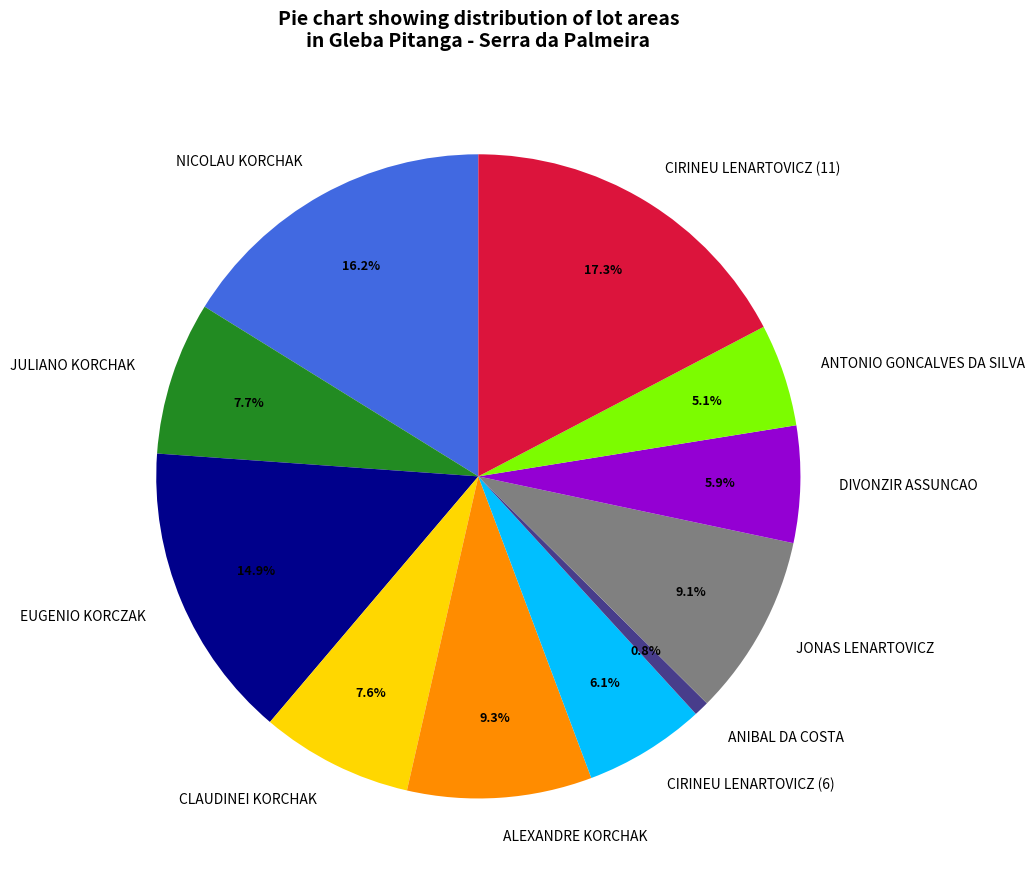

Is the sum of JULIANO KORCHAK and ANIBAL DA COSTA greater than half?

No